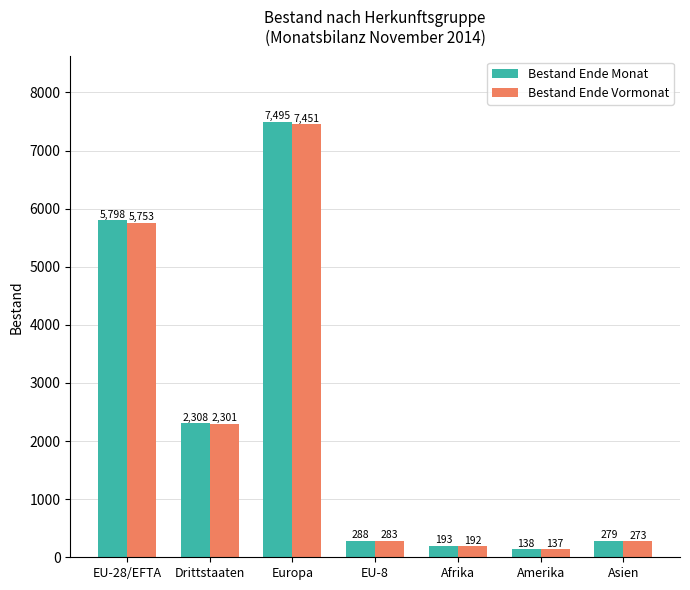

Between EU-8 and Amerika, which series saw the biggest shift?

Bestand Ende Monat